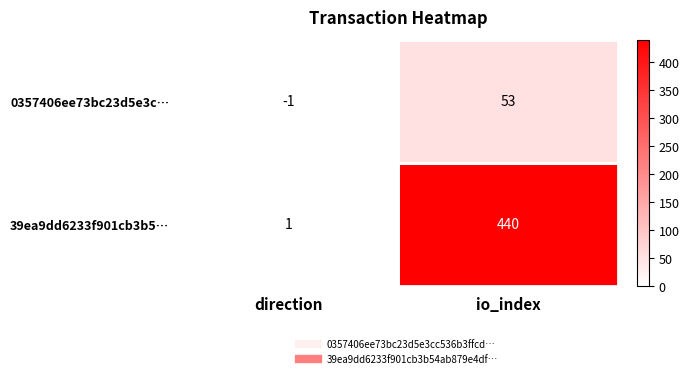

What is the difference between the 0357406ee73bc23d5e3c… values at direction and io_index?

54